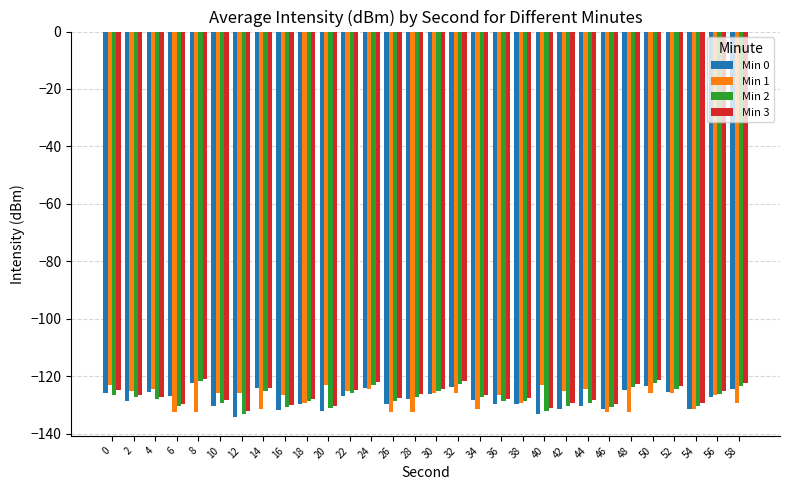

What is the lowest value of the Min 2 series?

-133.1